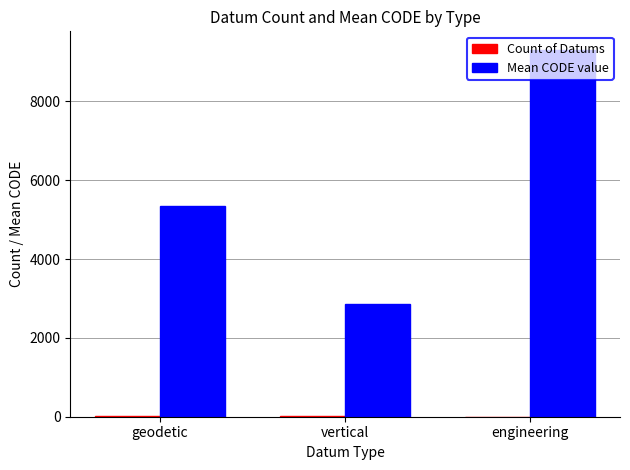

What is the greatest value displayed?

9311